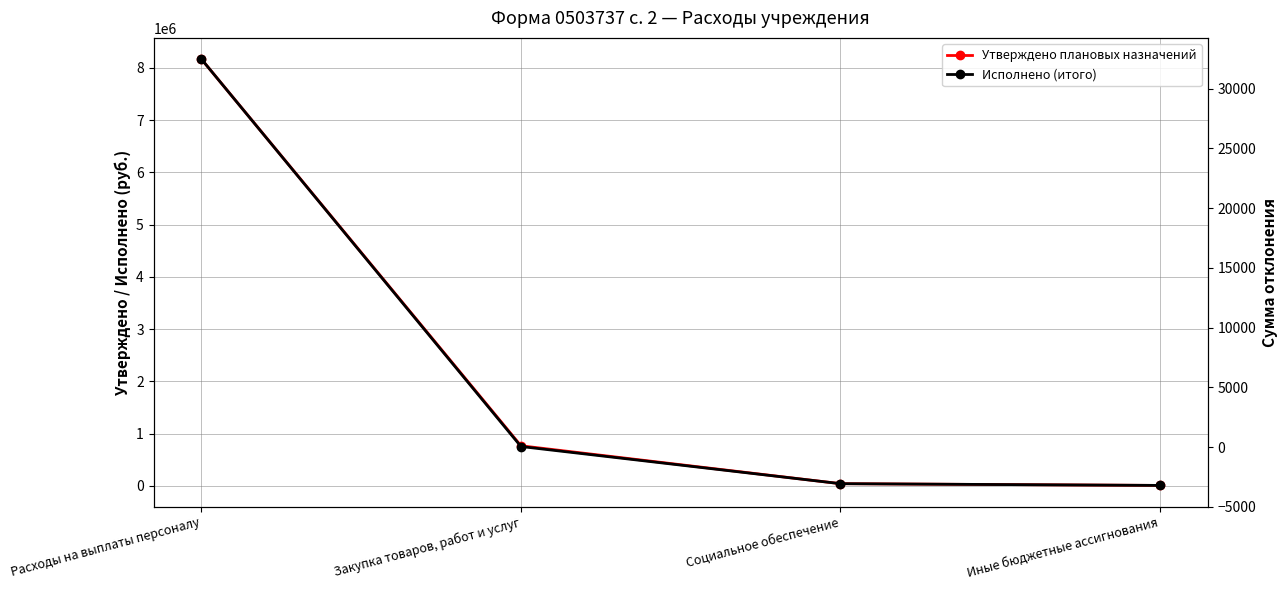

Is the value of Исполнено (итого) at Социальное обеспечение greater than the value of Утверждено плановых назначений at Социальное обеспечение?

No